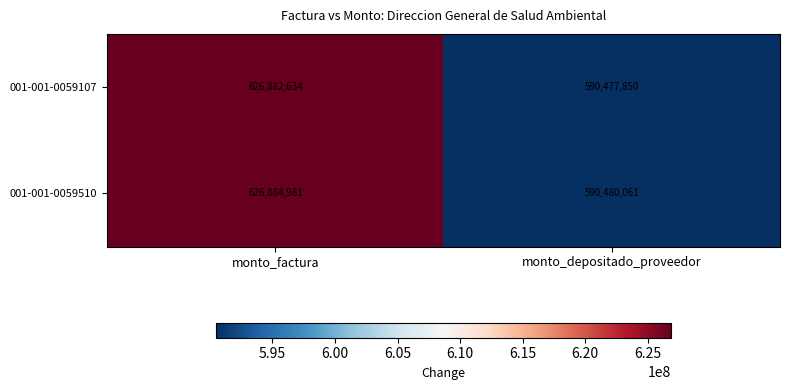

Read the 001-001-0059510 value at monto_factura.

626884981